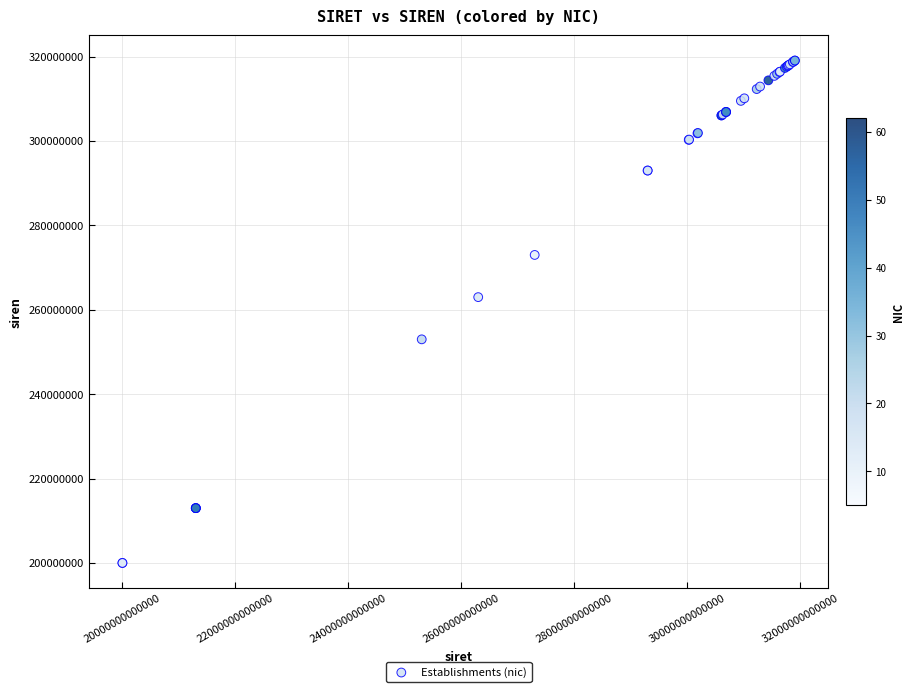

What Y value in the scatter plot is closest to 259537496?

263002362